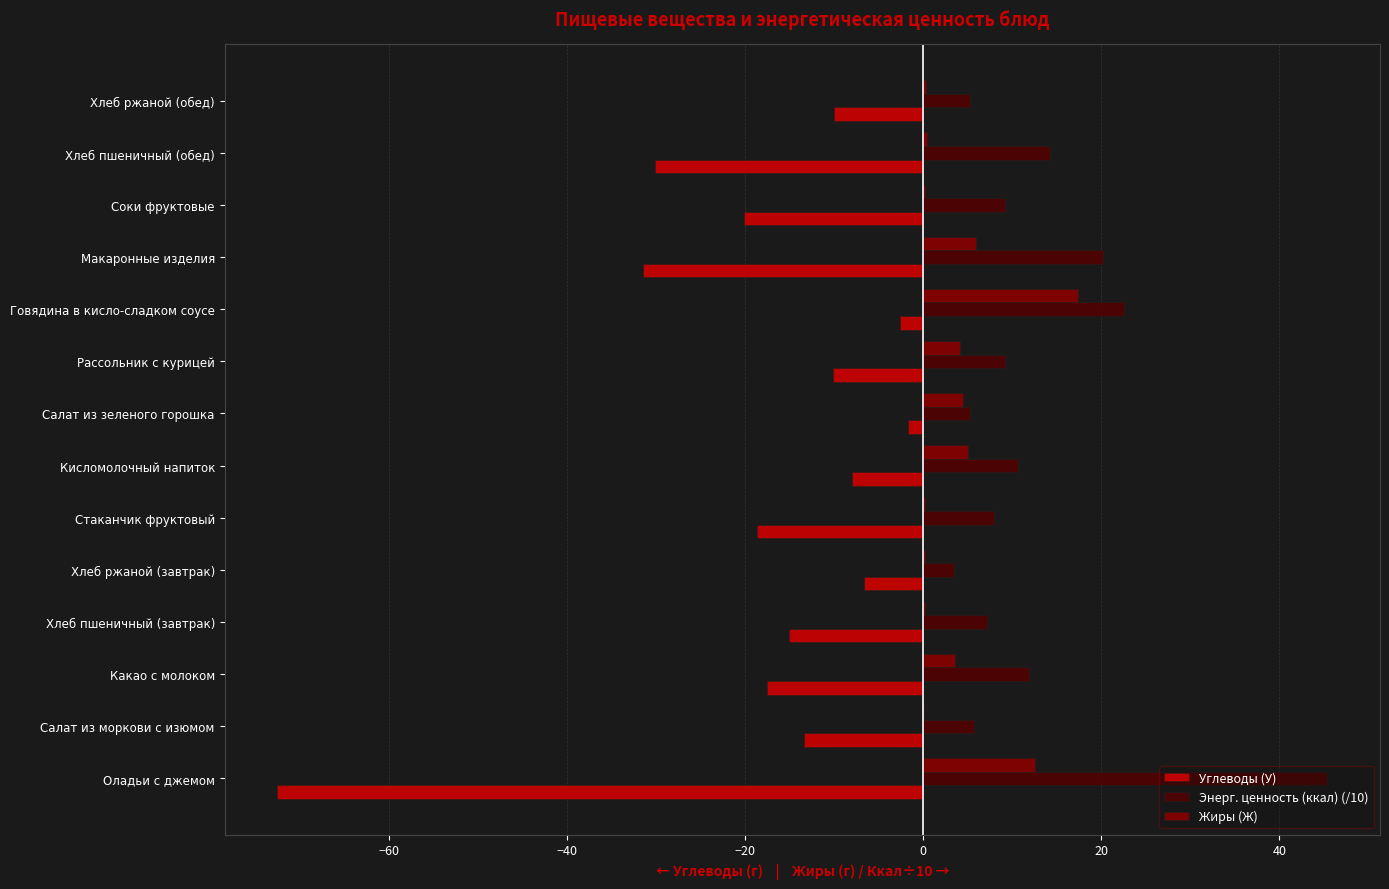

Is it true that Энерг. ценность (ккал) (/10) equals 15.3 at Соки фруктовые?

False